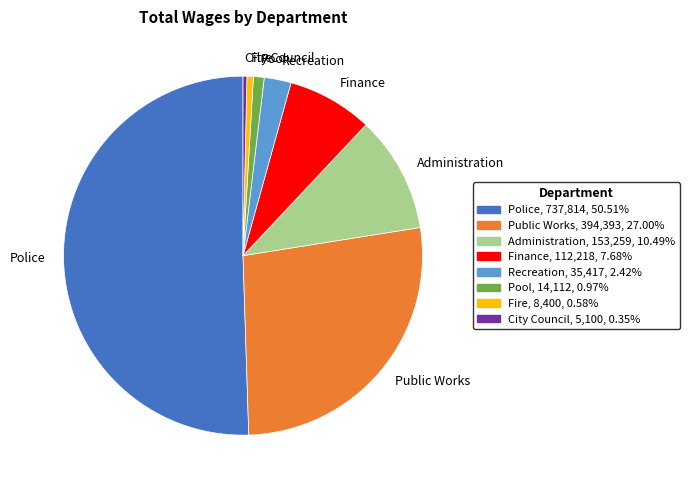

How many segments does this pie chart have?

8